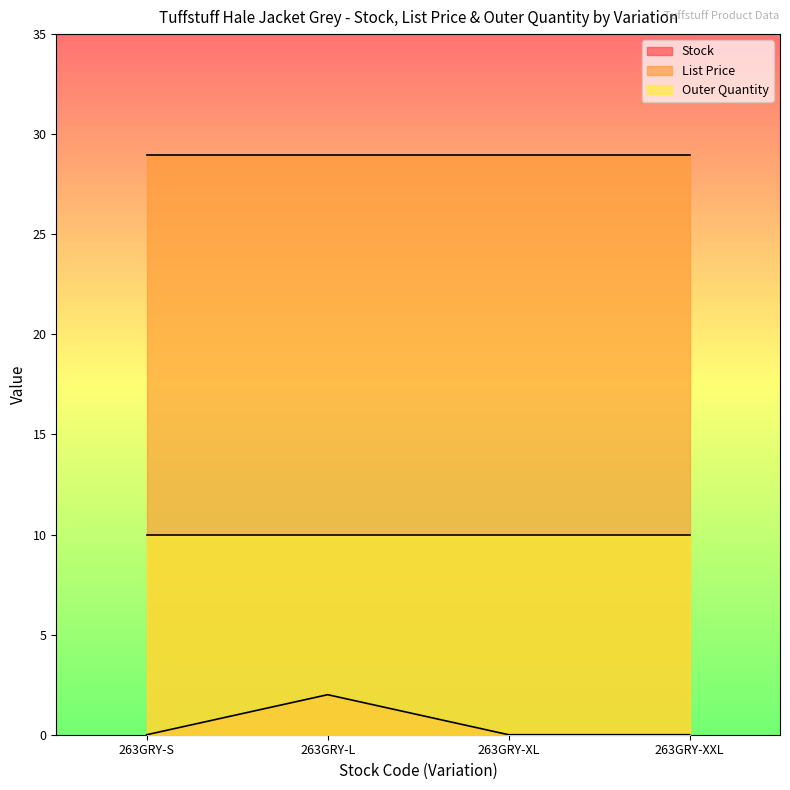

How many data points does each series have?

4